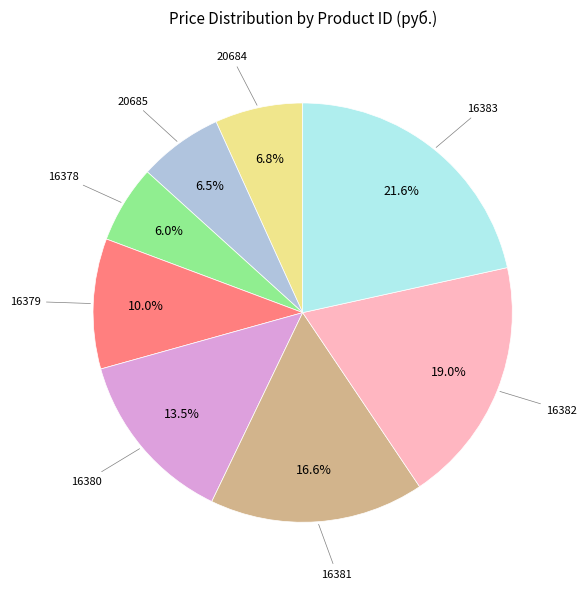

Is there a majority slice in this chart?

No